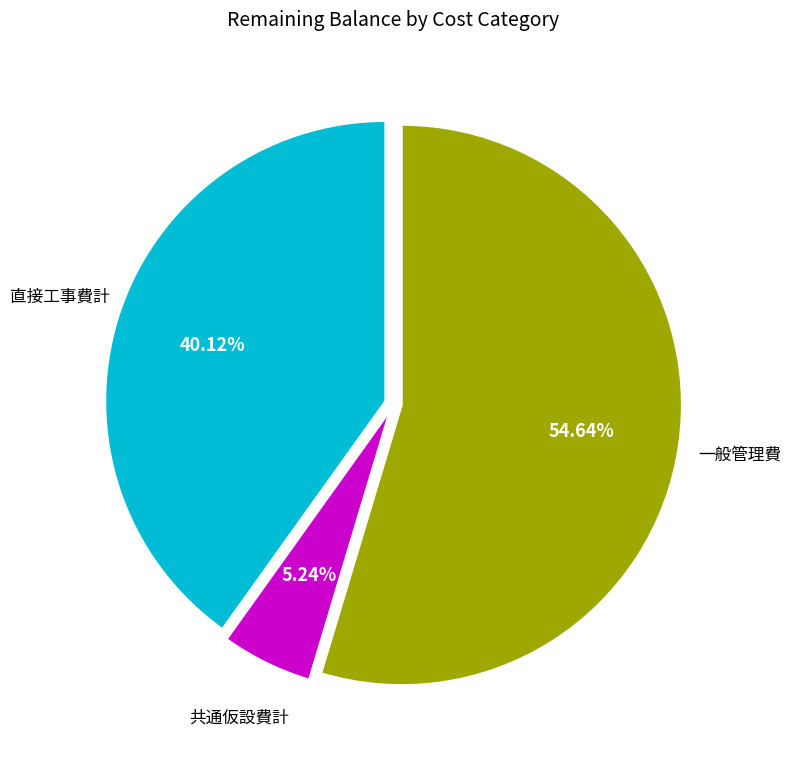

Does any single category account for the majority?

Yes